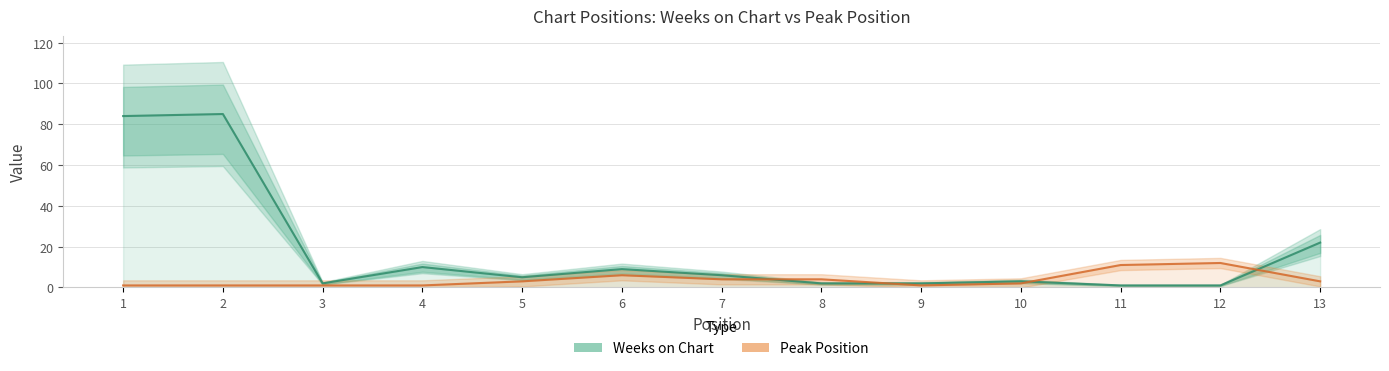

Is it true that Peak Position equals 1 at 3?

True